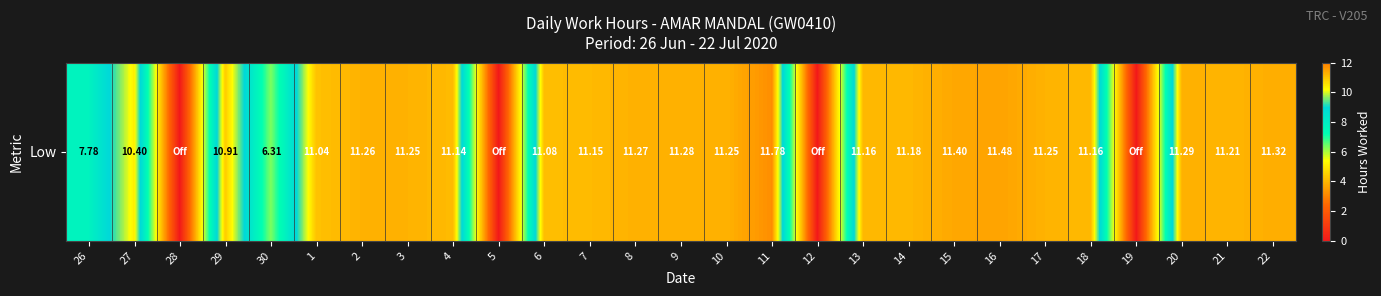

The value at 27 is 10.4. True or false?

True